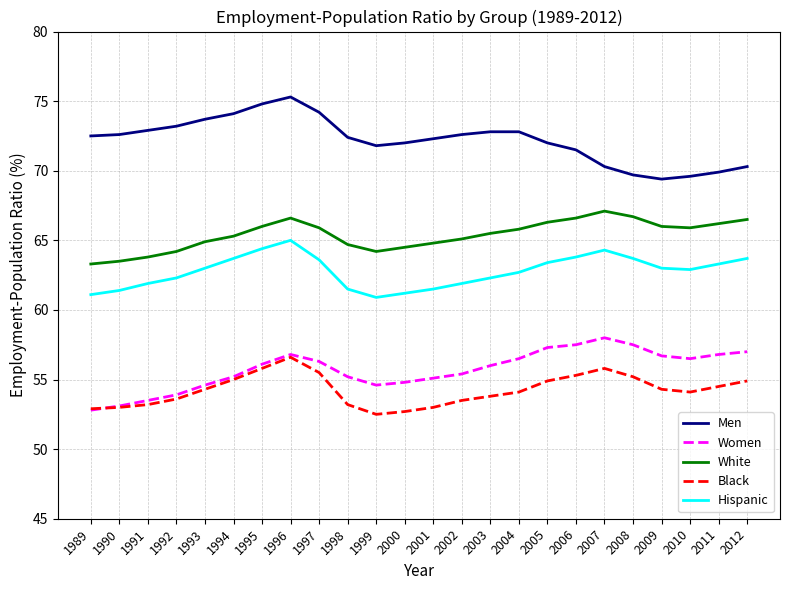

Between 2000 and 2009, which series saw the biggest shift?

Men